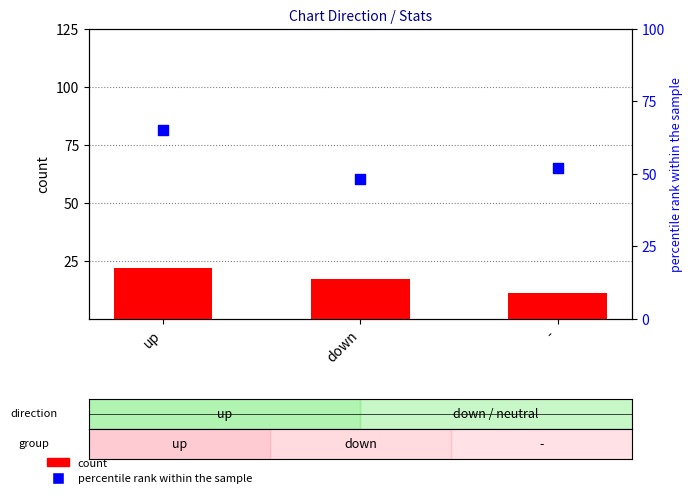

Which series reaches the maximum Y coordinate?

percentile rank within the sample